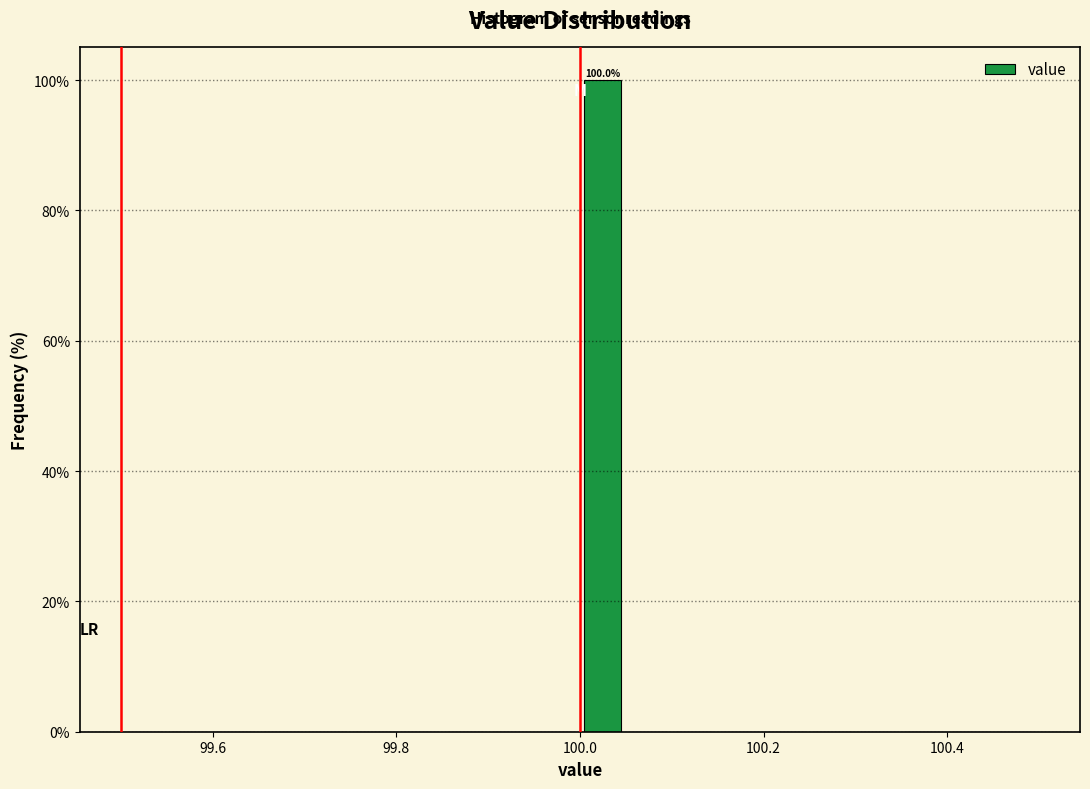

Read against the x-axis, roughly where is the centre of the tallest bar?

100.02